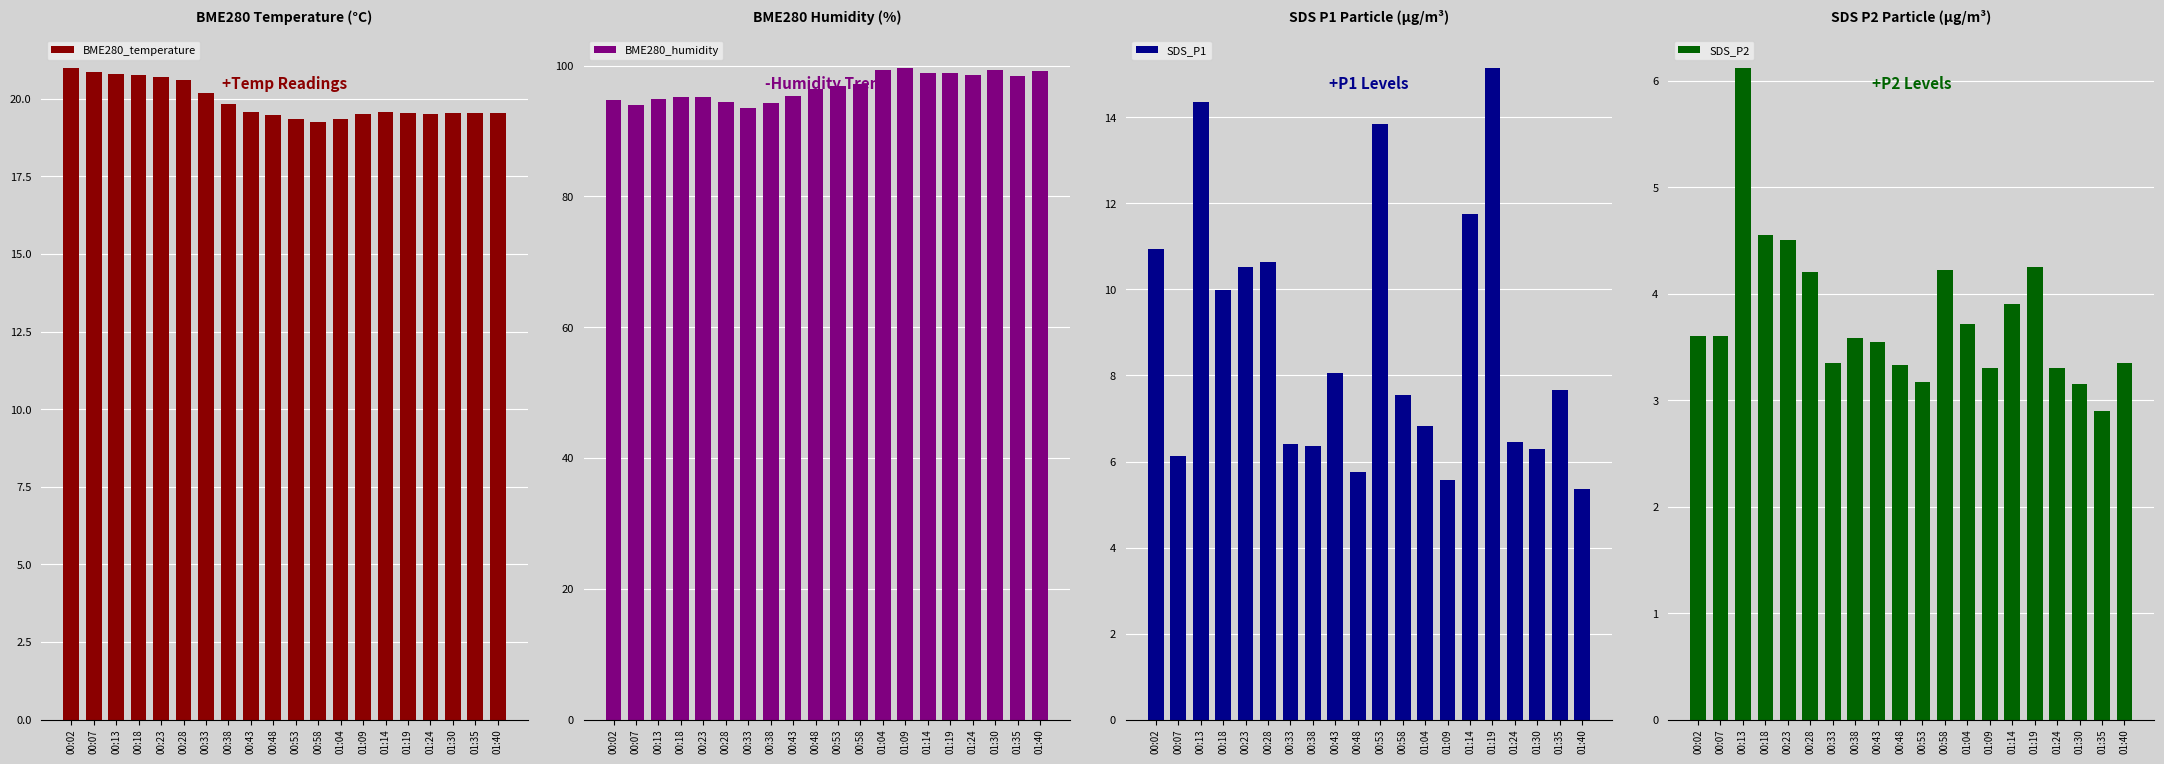

What is the sum of the SDS_P2 values at 01:04 and 00:53?

6.9